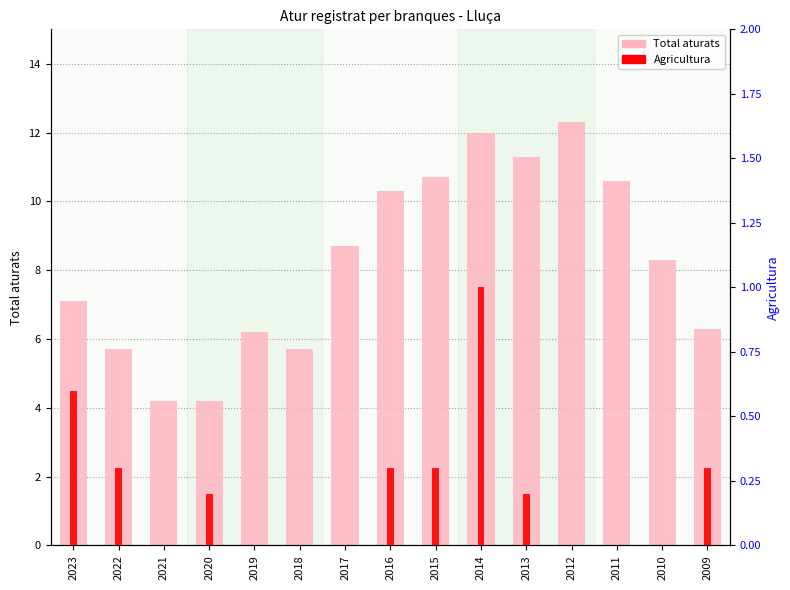

What is the spread (max minus min) of values at 2015?

10.4